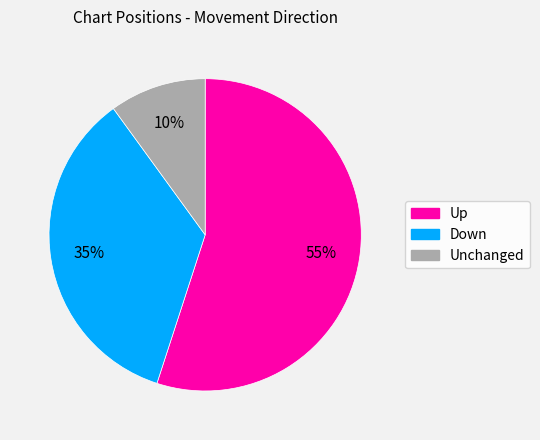

To the nearest percent, what is the difference between the largest and smallest slice percentages?

45%